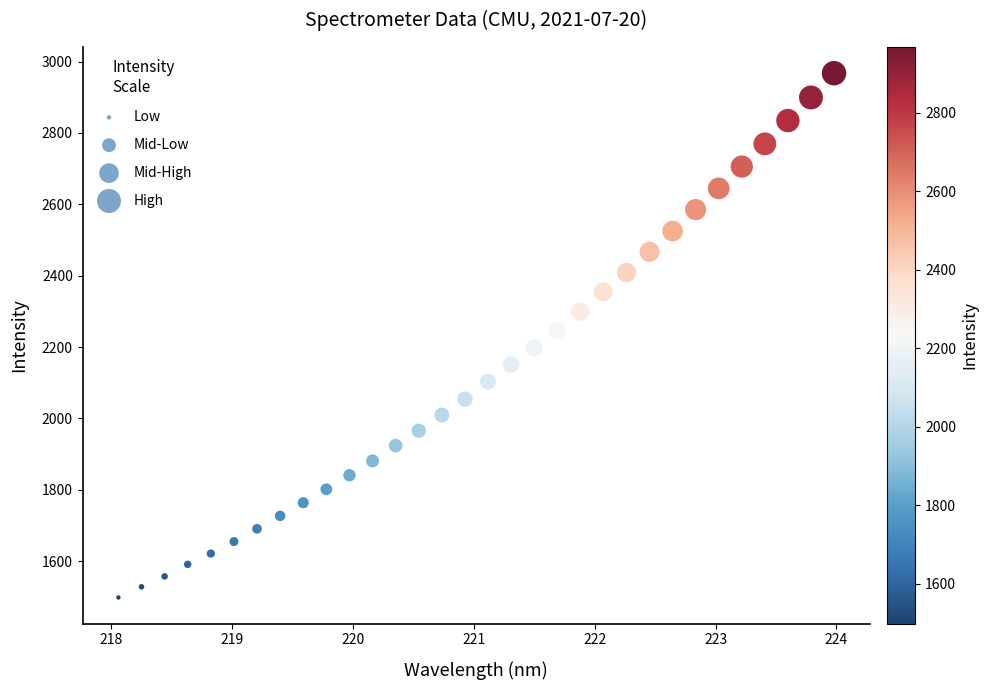

What is the range of Y values (max minus min)?

1469.3